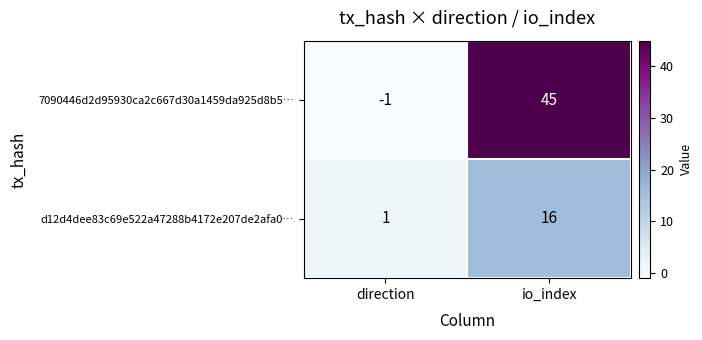

Reading left to right, extract all data points from this chart.

7090446d2d95930ca2c667d30a1459da925d8b5…: direction=-1	io_index=45
d12d4dee83c69e522a47288b4172e207de2afa0…: direction=1	io_index=16